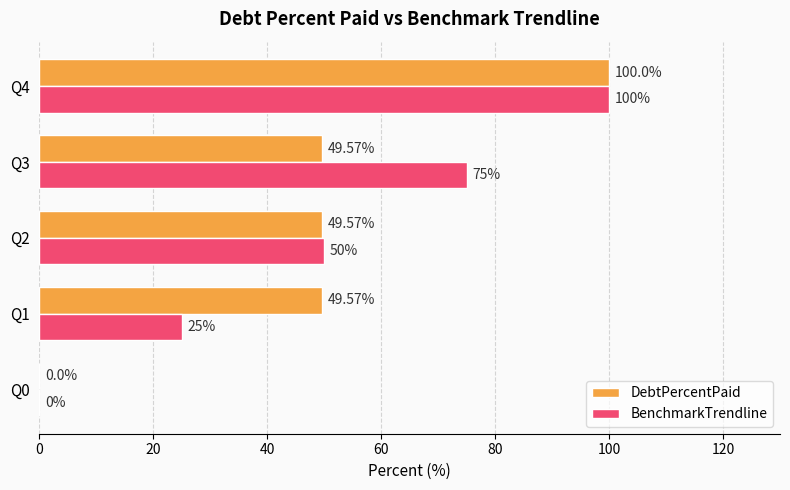

What is the total value across all series at Q4?

200.0